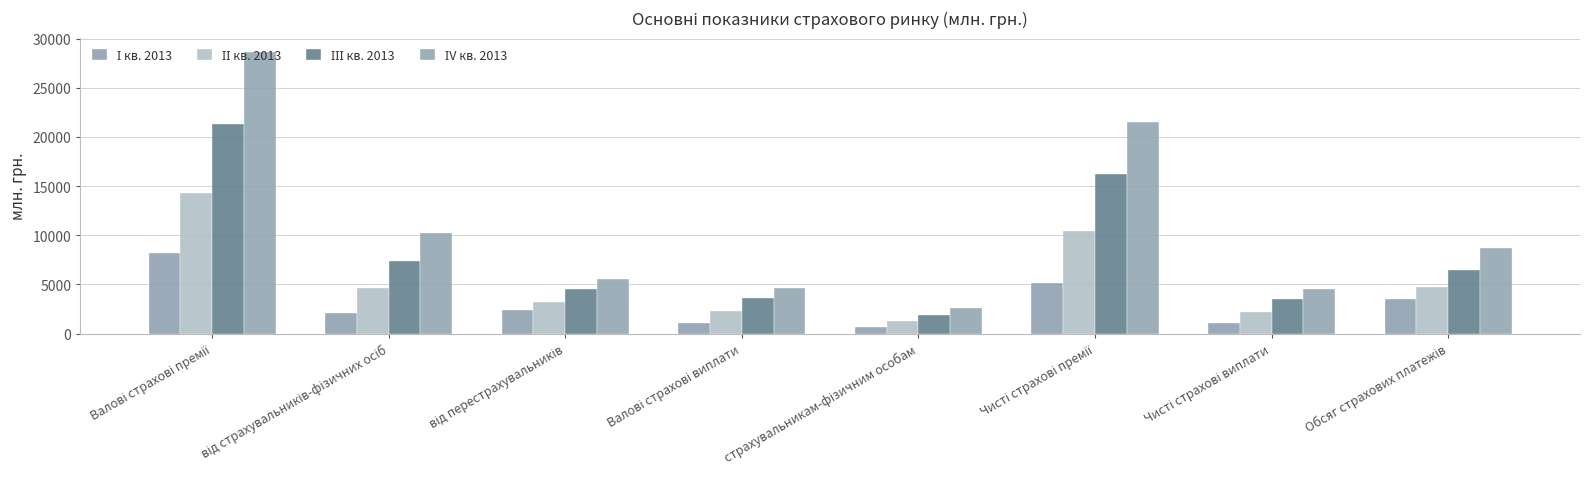

Reading left to right, transcribe all the data shown in this chart.

І кв. 2013: Валові страхові премії=8180.3	від страхувальників-фізичних осіб=2121.3	від перестрахувальників=2411.1	Валові страхові виплати=1100.4	страхувальникам-фізичним особам=630.8	Чисті страхові премії=5101.3	Чисті страхові виплати=1076.6	Обсяг страхових платежів=3519.9
ІІ кв. 2013: Валові страхові премії=14334.3	від страхувальників-фізичних осіб=4641.0	від перестрахувальників=3248.7	Валові страхові виплати=2284.0	страхувальникам-фізичним особам=1242.6	Чисті страхові премії=10437.3	Чисті страхові виплати=2232.8	Обсяг страхових платежів=4718.3
ІІІ кв. 2013: Валові страхові премії=21365.0	від страхувальників-фізичних осіб=7421.9	від перестрахувальників=4509.7	Валові страхові виплати=3622.1	страхувальникам-фізичним особам=1899.4	Чисті страхові премії=16220.9	Чисті страхові виплати=3555.0	Обсяг страхових платежів=6490.2
ІV кв. 2013: Валові страхові премії=28661.9	від страхувальників-фізичних осіб=10267.5	від перестрахувальників=5521.4	Валові страхові виплати=4651.8	страхувальникам-фізичним особам=2637.5	Чисті страхові премії=21551.4	Чисті страхові виплати=4566.6	Обсяг страхових платежів=8744.8